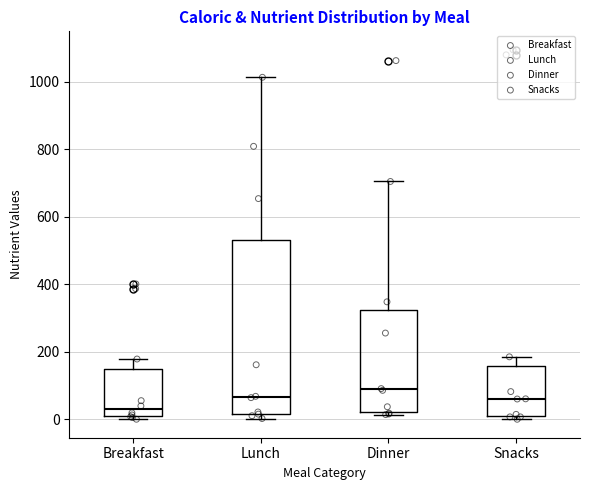

Which box is the tallest, from its lower edge to its upper edge?

Lunch